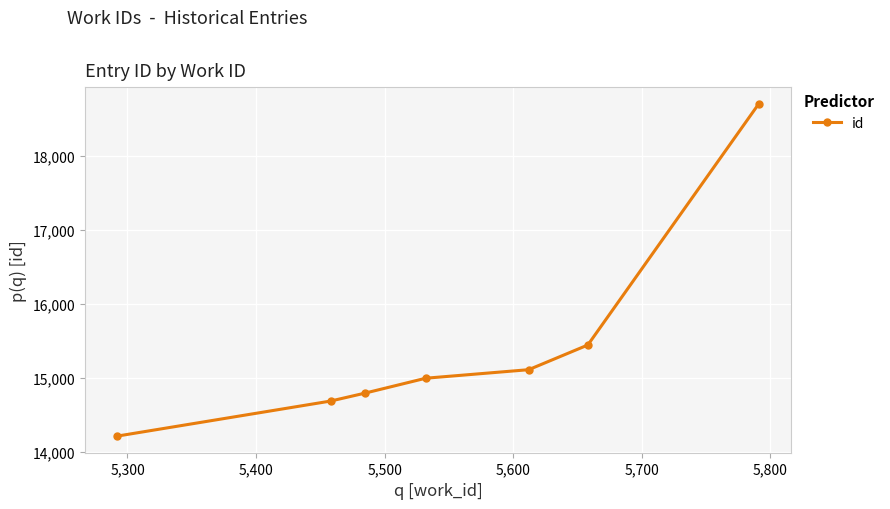

True or false: the data has more than 2 interior local peaks.

False